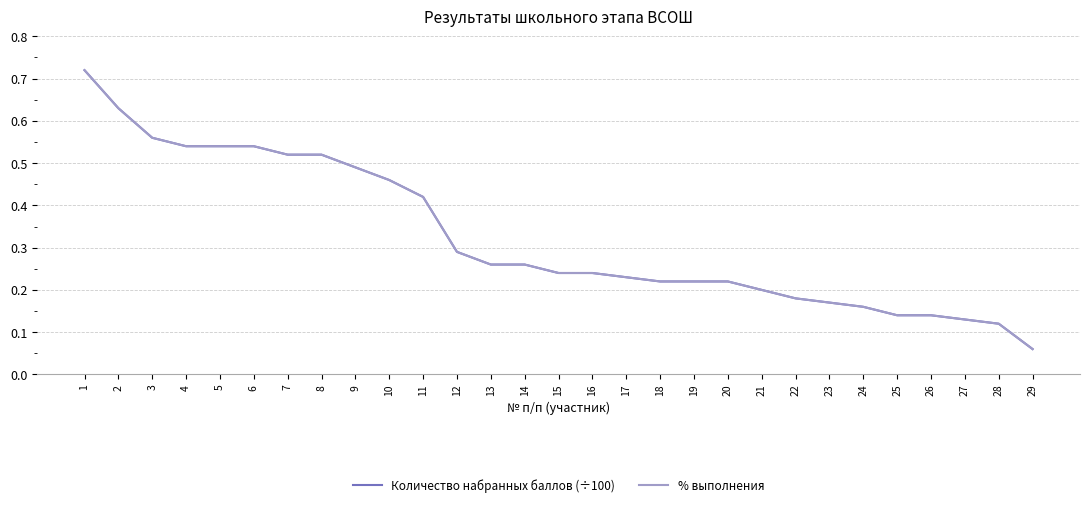

Which series has the widest spread of values?

Количество набранных баллов (÷100)